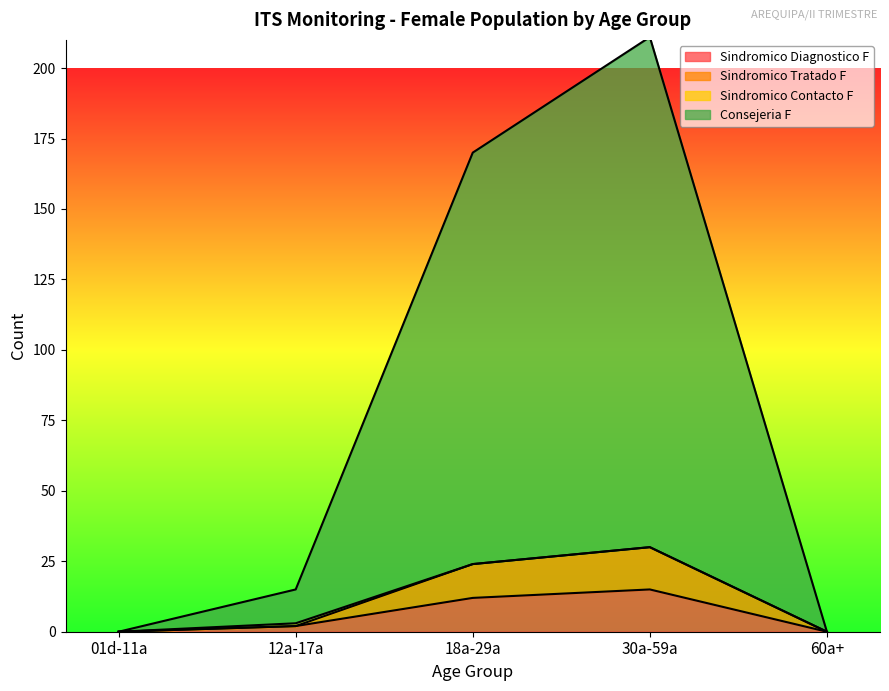

What is the difference between the second highest and second lowest values in the Sindromico Diagnostico F series?

12